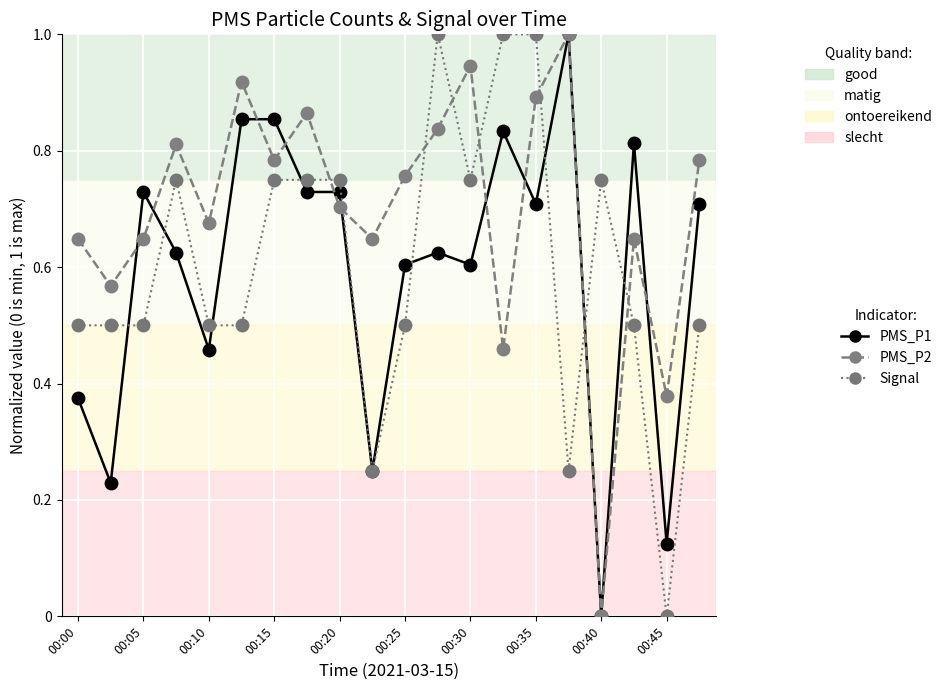

True or false: Signal has more than 2 points higher than both neighbors.

True